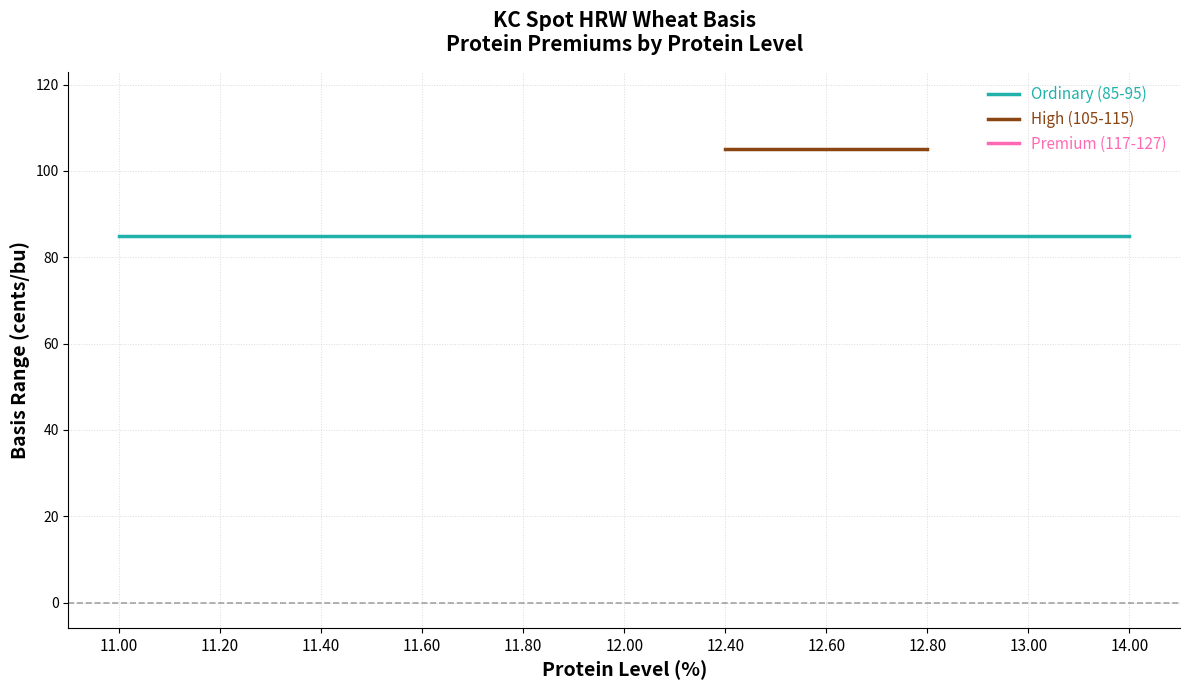

What are all the series names shown in the legend?

Ordinary (85-95), High (105-115), Premium (117-127)